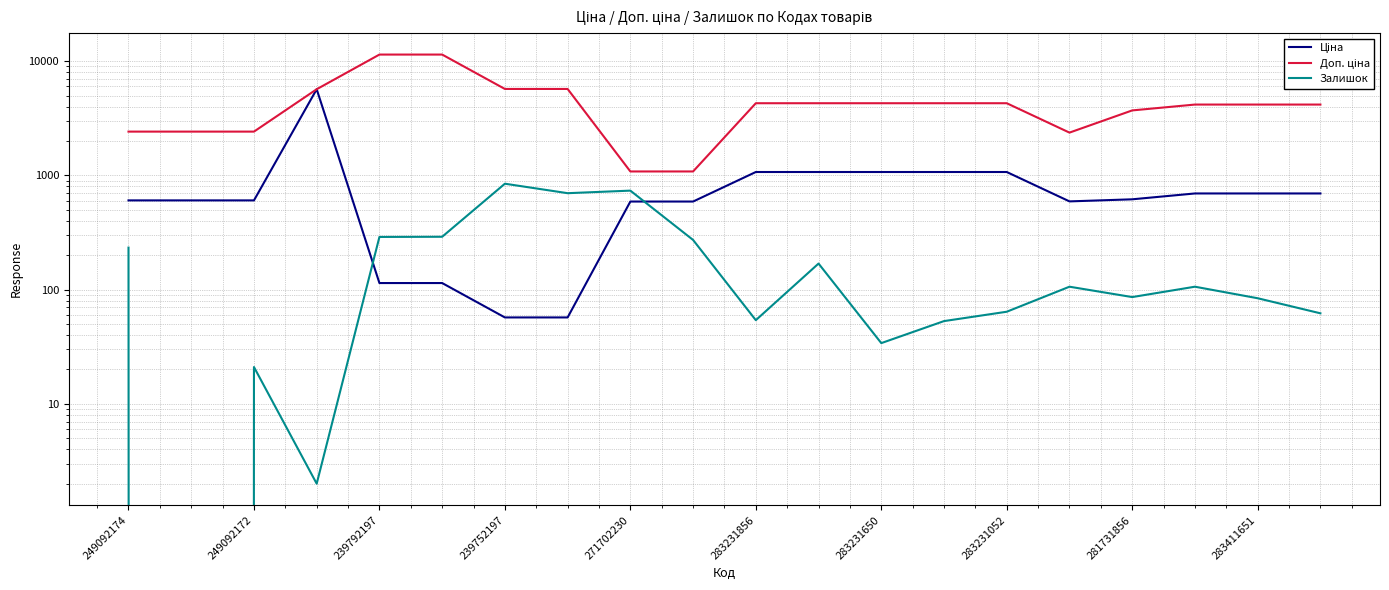

Between 239752197 and 283411651, which is larger?

283411651